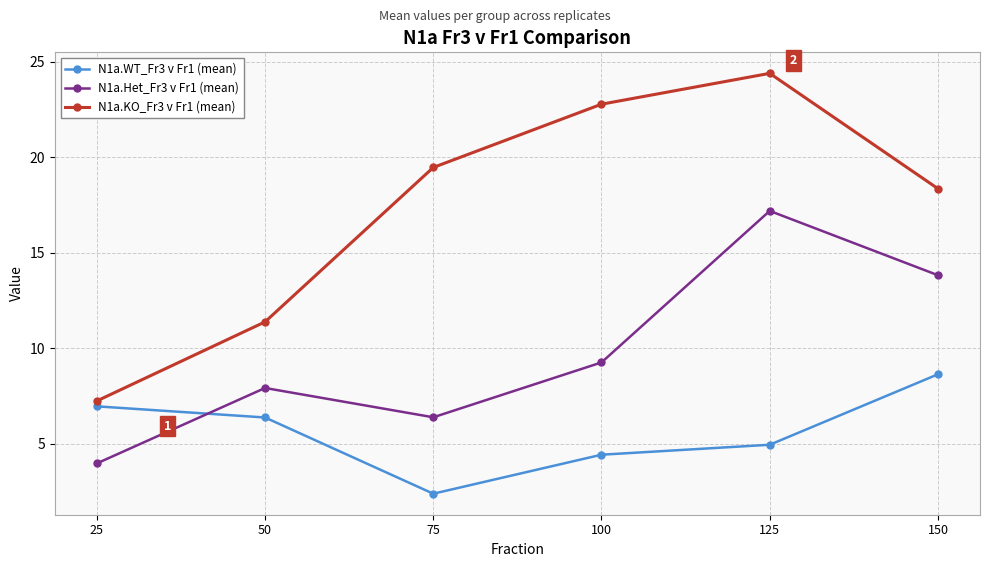

The value of N1a.Het_Fr3 v Fr1 (mean) at 125 is 17.2. True or false?

True